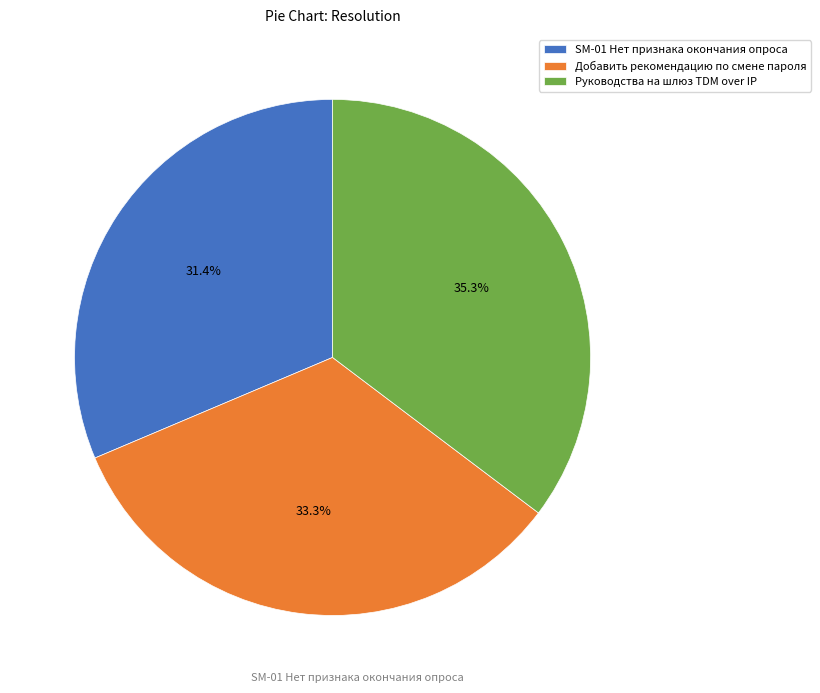

Is it true that SM-01 Нет признака окончания опроса is 31% of the pie?

True